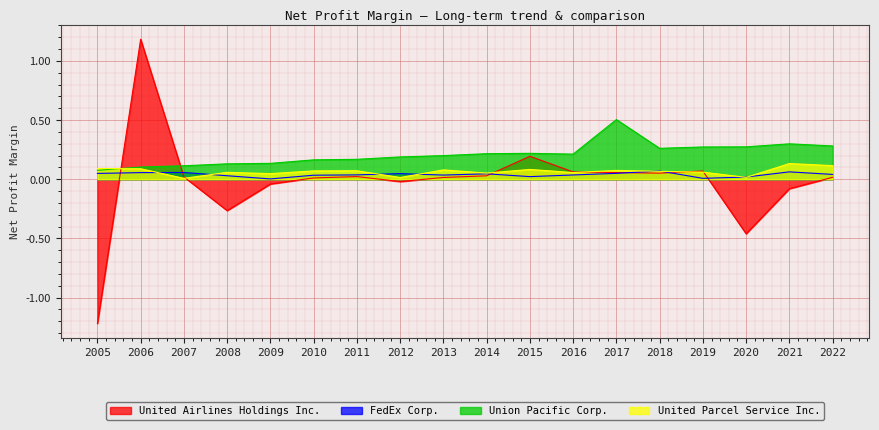

How many lines are shown in the chart?

4